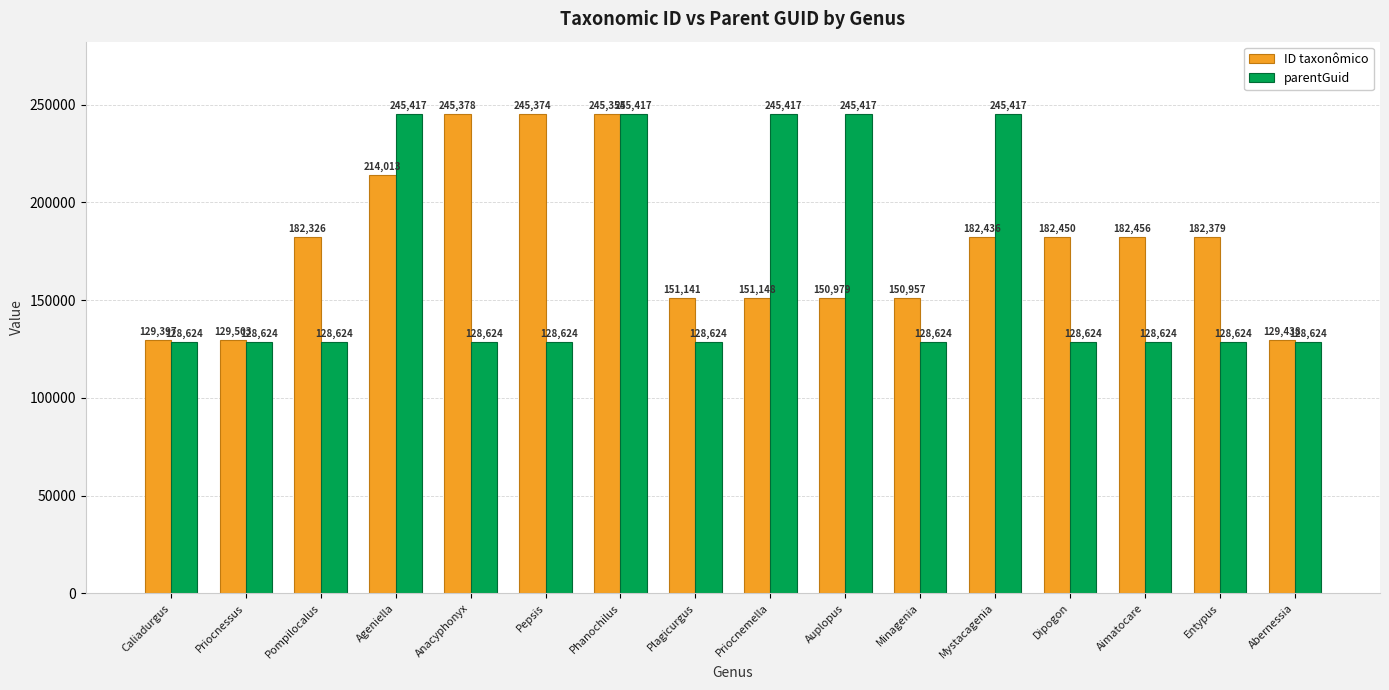

At Auplopus, list the series in order from smallest to largest.

ID taxonômico, parentGuid